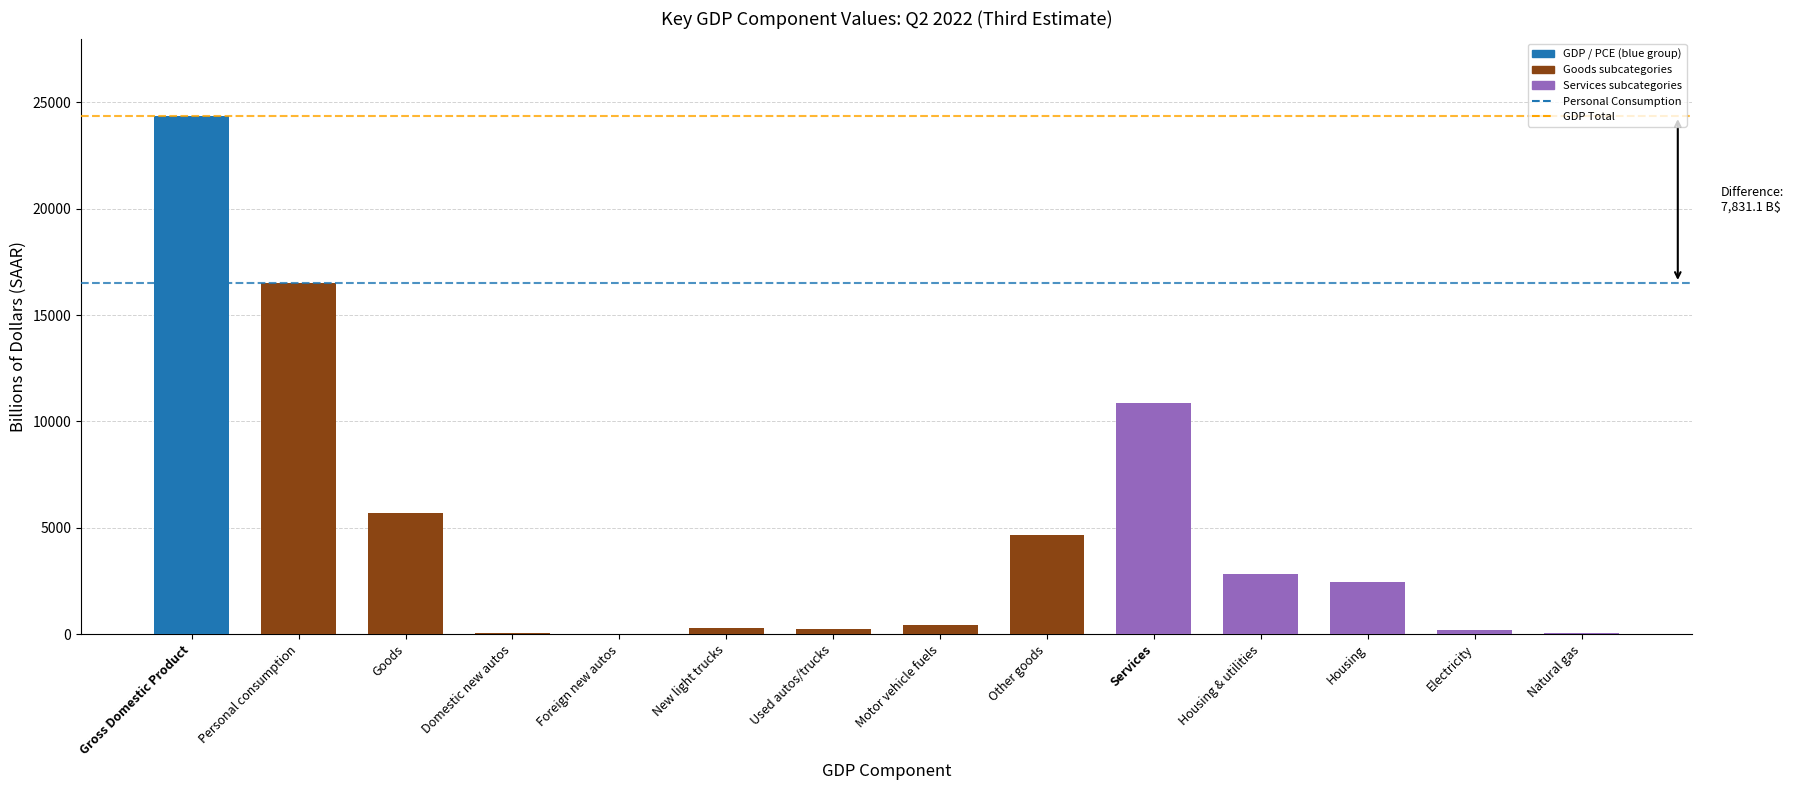

The value at Services is 4383.4. True or false?

False